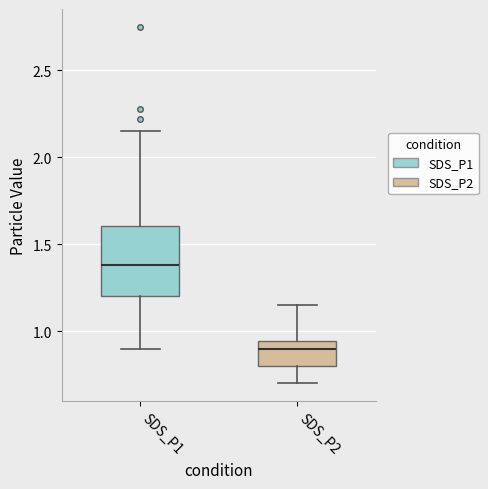

Where is the lower edge of the box for SDS_P2 on the y-axis? The values are not printed on the chart, so give them approximately, as read against the axis.

0.80